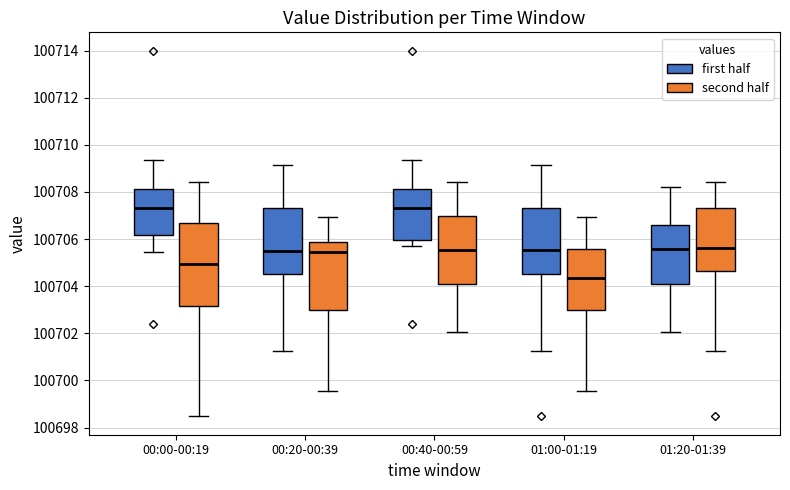

Comparing the boxes themselves (not the whiskers), which one is the tallest?

00:00-00:19 (second half)